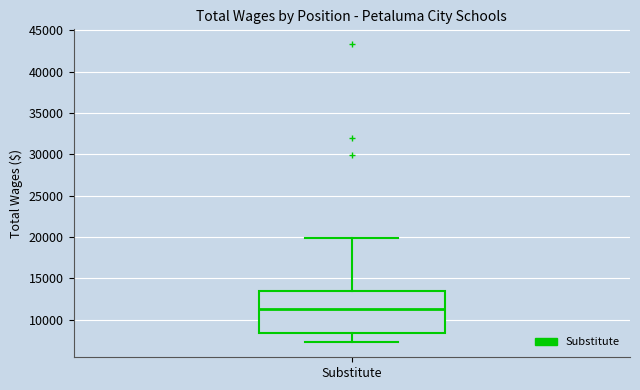

Read this box plot against the y-axis: the position of the median line, the range covered by the box, and the ends of both whiskers. The values are not printed on the chart, so give them approximately, as read against the axis.

median 11500, box 8500 to 13500, whiskers 7500 to 20000